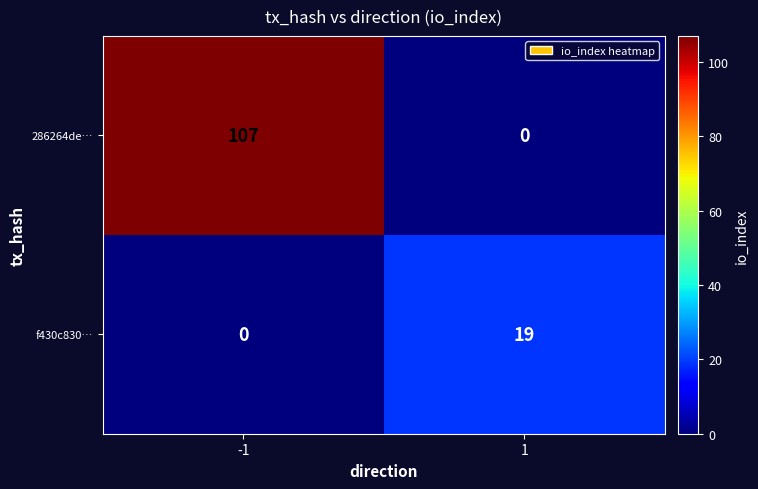

Which series has the largest total across all categories?

286264de…